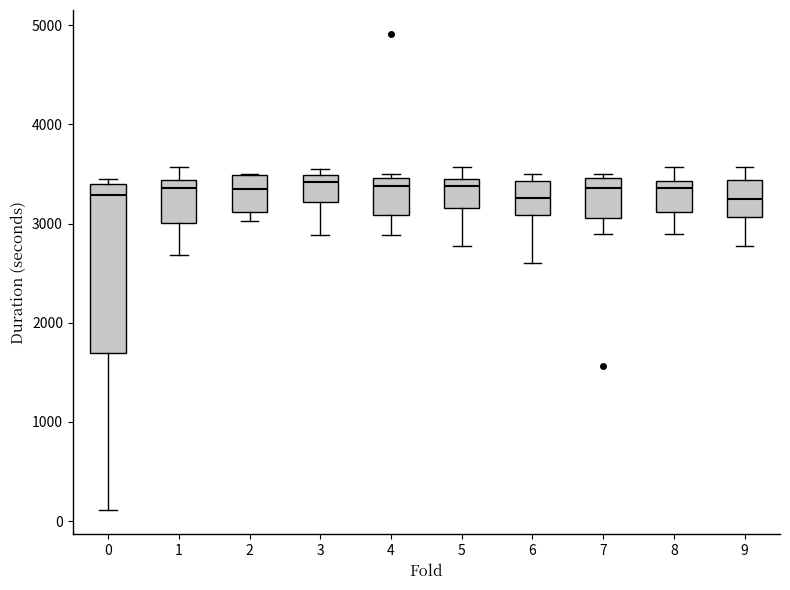

Reading left to right, read every box against the y-axis: the position of its median line, the range the box covers, and the ends of its whiskers. The values are not printed on the chart, so give them approximately, as read against the axis.

0: median 3300, box 1700 to 3400, whiskers 100 to 3400 (just above the box's upper edge)
1: median 3400 (just below the box's upper edge), box 3000 to 3400, whiskers 2700 to 3600
2: median 3300, box 3100 to 3500, whiskers 3000 to 3500
3: median 3400, box 3200 to 3500, whiskers 2900 to 3500 (just above the box's upper edge)
4: median 3400, box 3100 to 3500, whiskers 2900 to 3500 (just above the box's upper edge)
5: median 3400, box 3200 to 3500, whiskers 2800 to 3600
6: median 3300, box 3100 to 3400, whiskers 2600 to 3500
7: median 3400, box 3100 to 3500, whiskers 2900 to 3500 (just above the box's upper edge)
8: median 3400 (just below the box's upper edge), box 3100 to 3400, whiskers 2900 to 3600
9: median 3200, box 3100 to 3400, whiskers 2800 to 3600